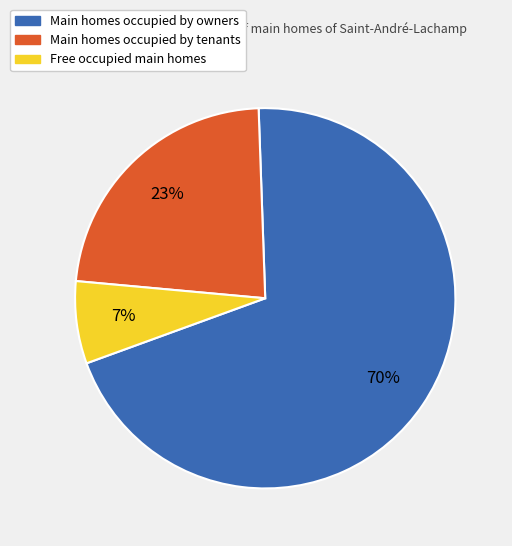

Combined, do Free occupied main homes and Main homes occupied by tenants account for over 50%?

No